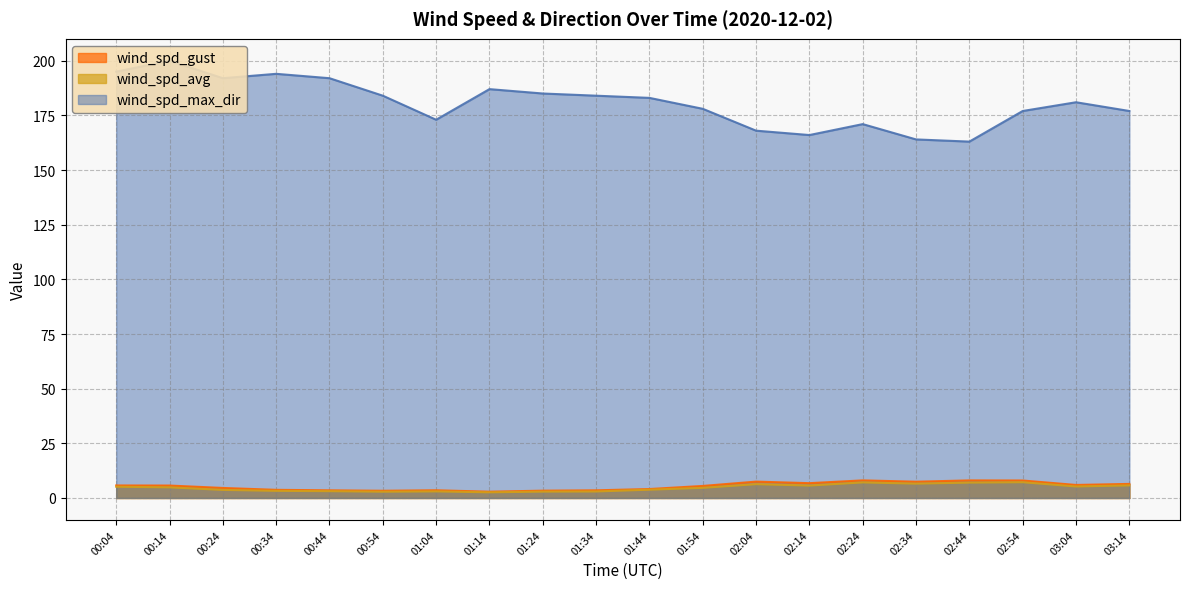

List the labels in order of wind_spd_max_dir value, smallest first.

02:44, 02:34, 02:14, 02:04, 02:24, 01:04, 02:54, 03:14, 01:54, 03:04, 01:44, 00:54, 01:34, 01:24, 01:14, 00:24, 00:44, 00:34, 00:04, 00:14